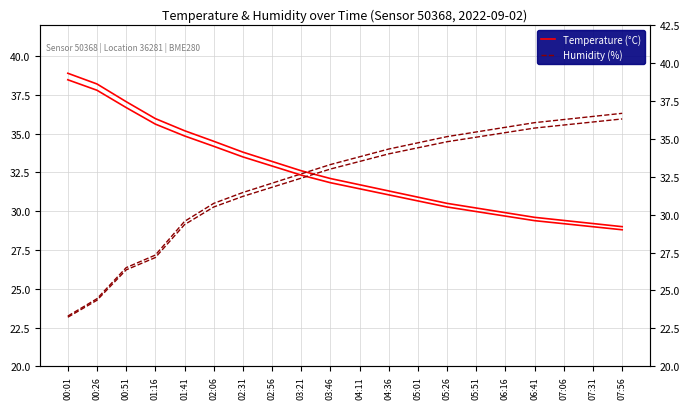

At which category does the chart reach its minimum across all series?

00:01